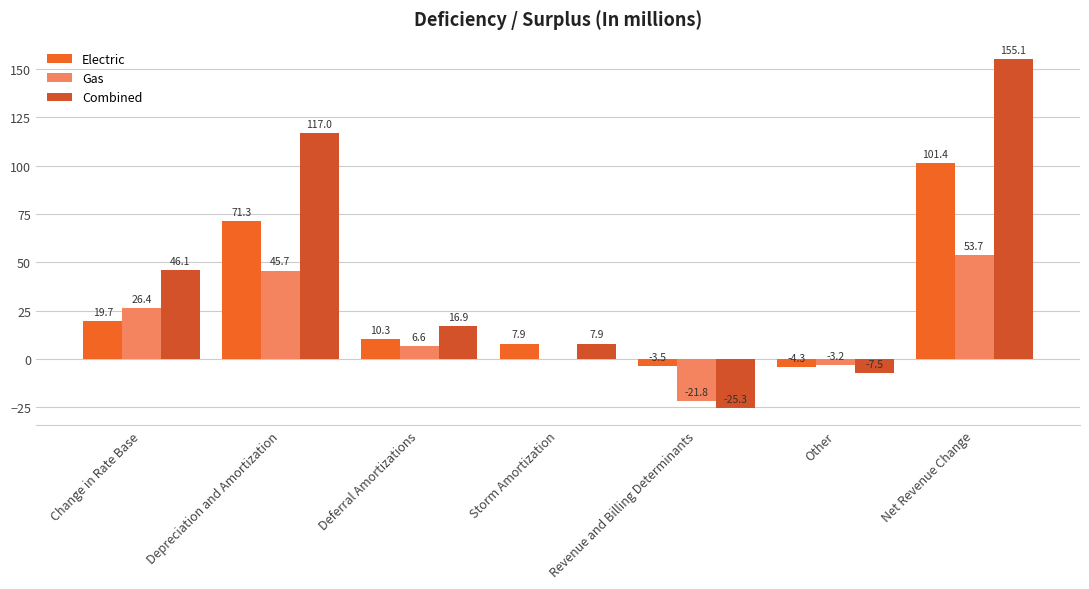

At which label does Electric reach its peak?

Net Revenue Change